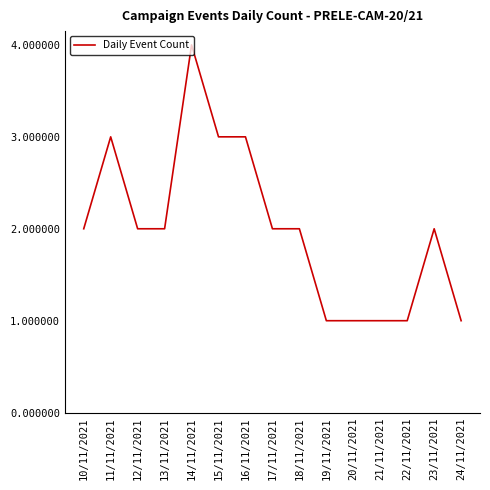

What is the difference between the maximum and minimum values?

3